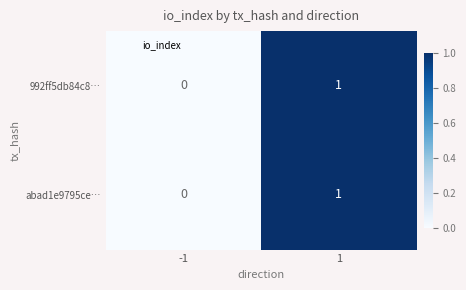

Rank the categories by abad1e9795ce… value from lowest to highest.

-1, 1